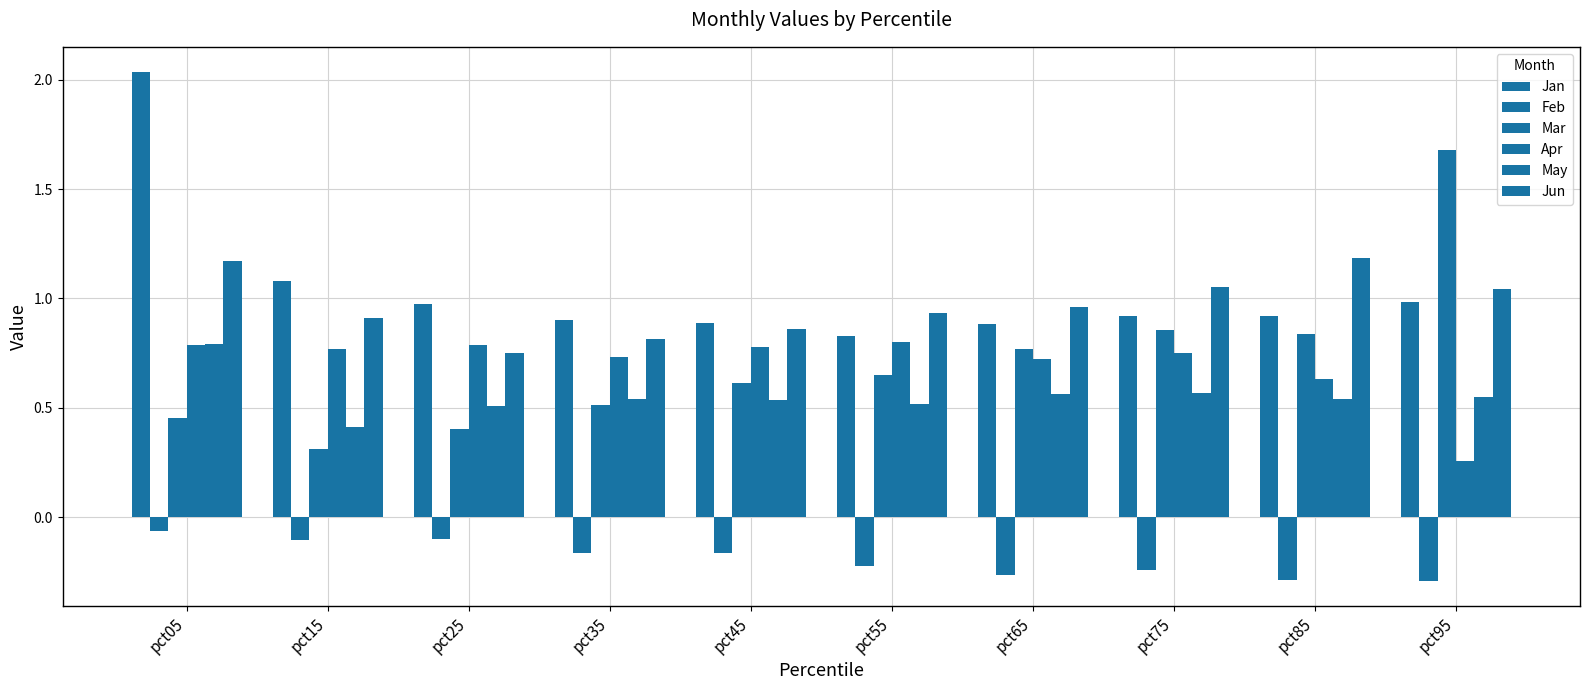

Count the number of categories in the chart.

10